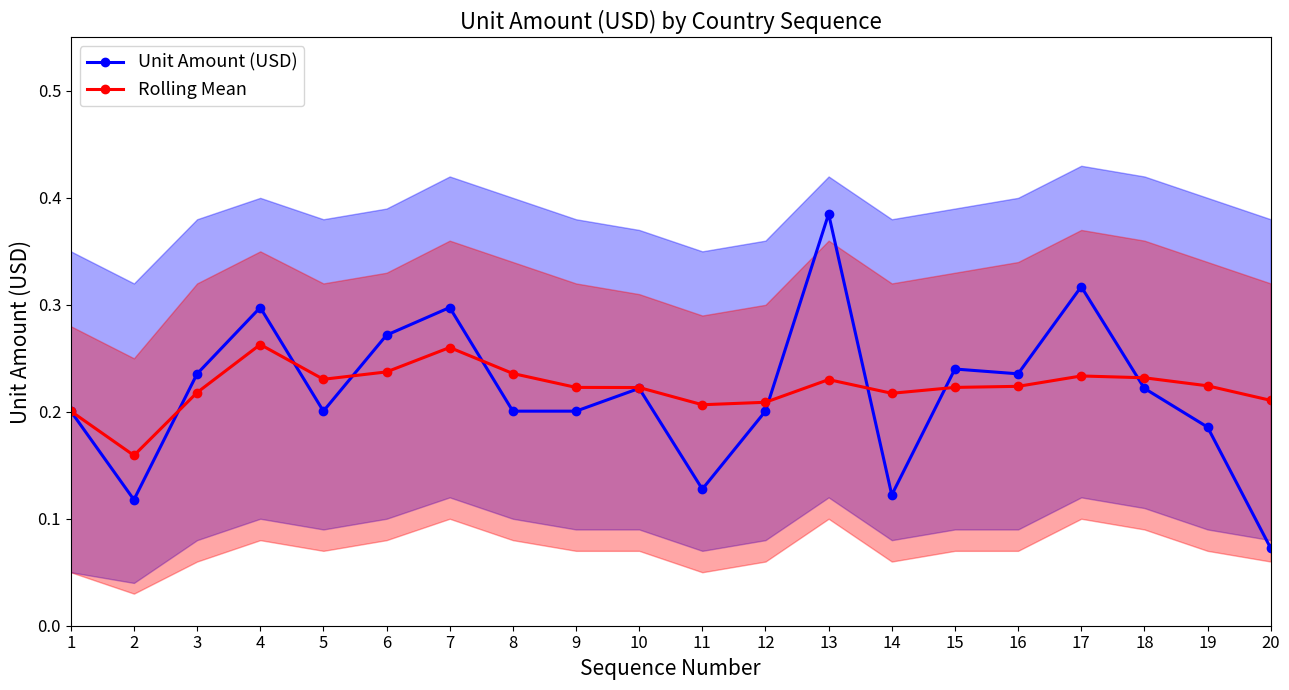

What is the lowest value of the Rolling Mean series?

0.2